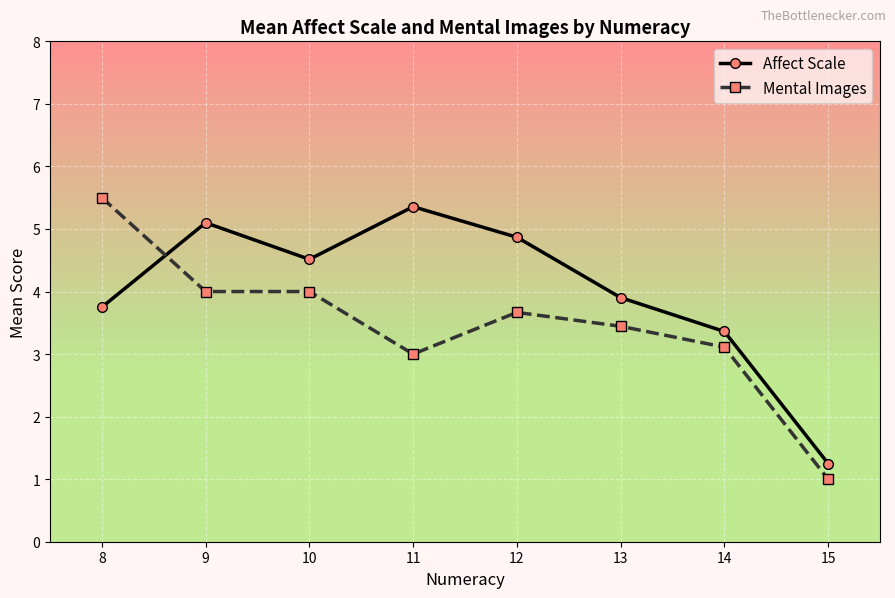

Which label corresponds to the smallest value in the chart?

15